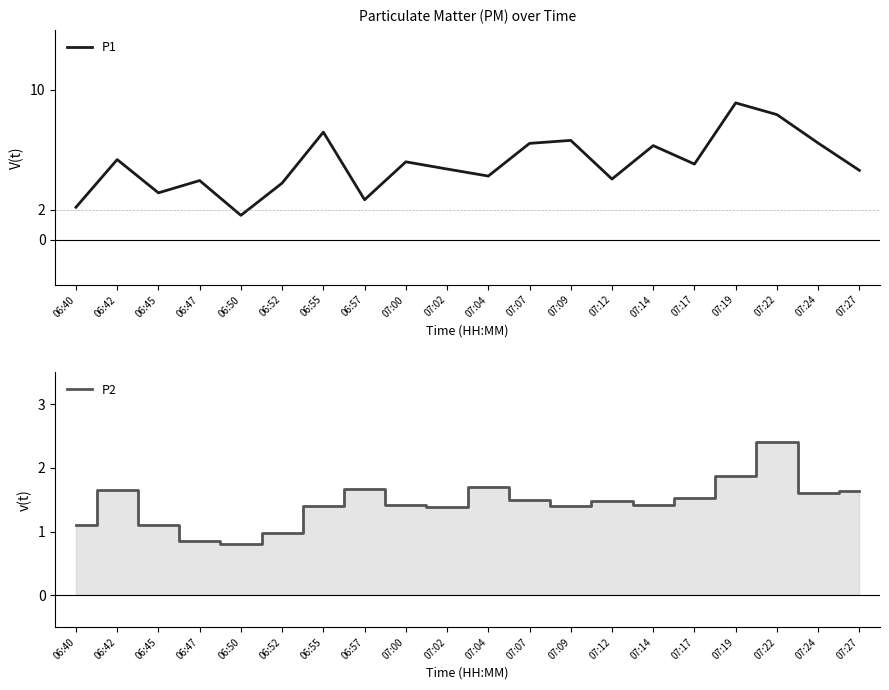

How many interior local valleys does the P2 series have?

5